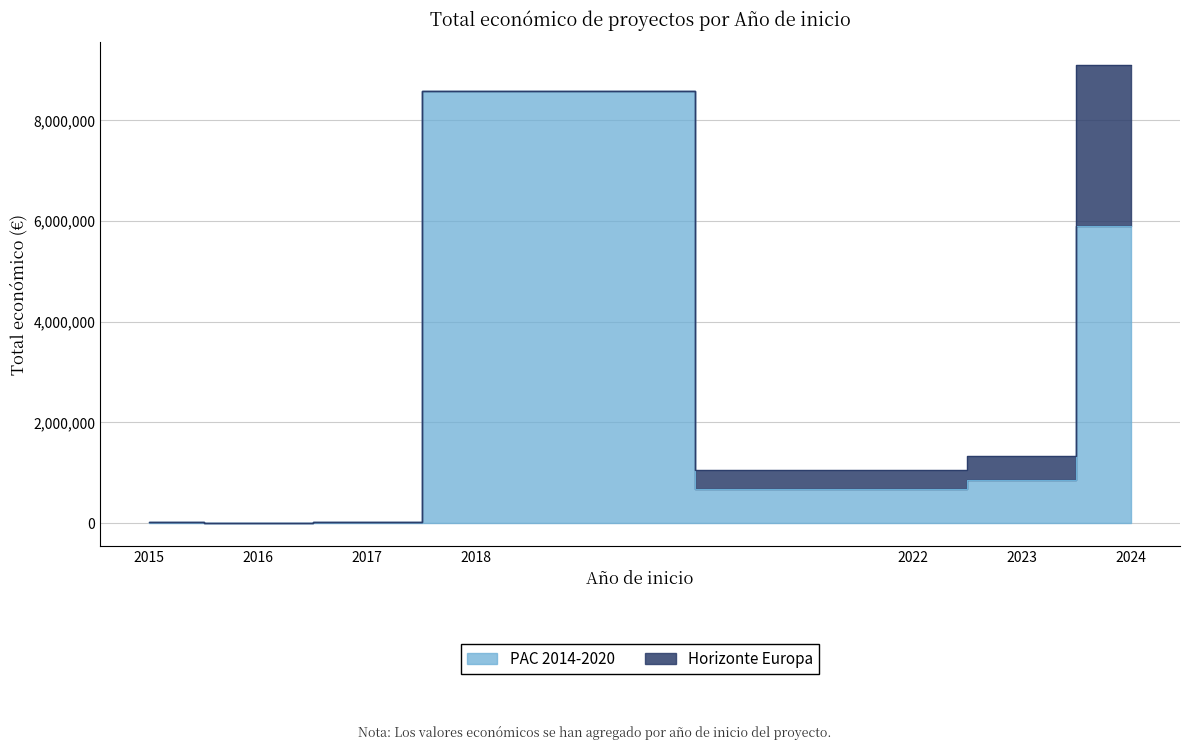

At which label is the value closest to 4244999?

2024